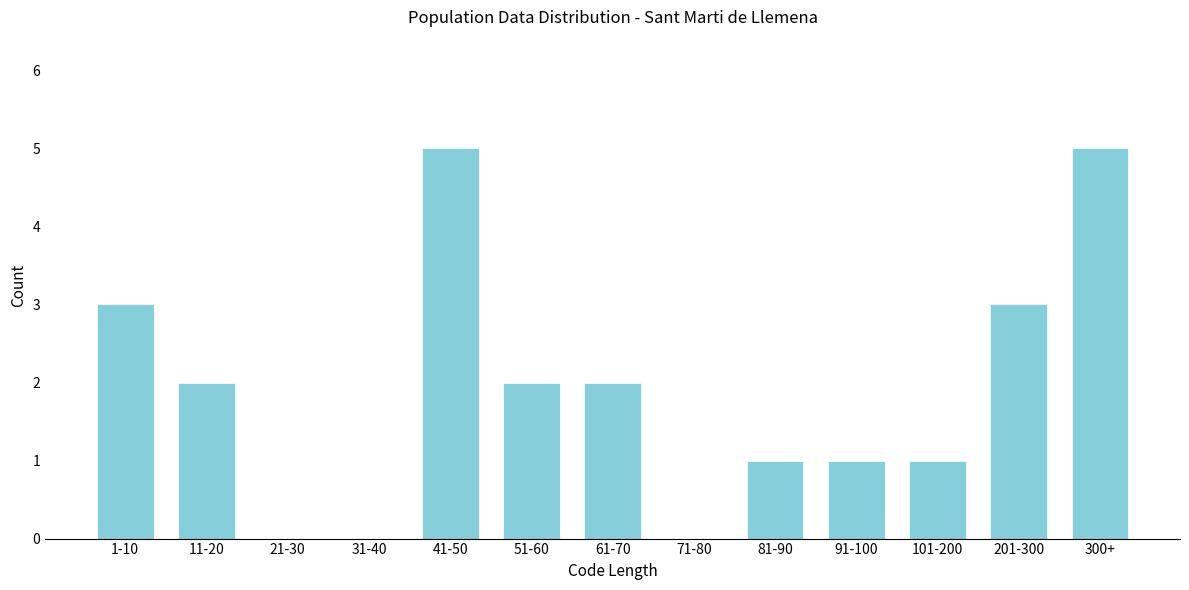

Reading left to right, transcribe all the data shown in this chart.

1-10=3	11-20=2	21-30=0	31-40=0	41-50=5	51-60=2	61-70=2	71-80=0	81-90=1	91-100=1	101-200=1	201-300=3	300+=5